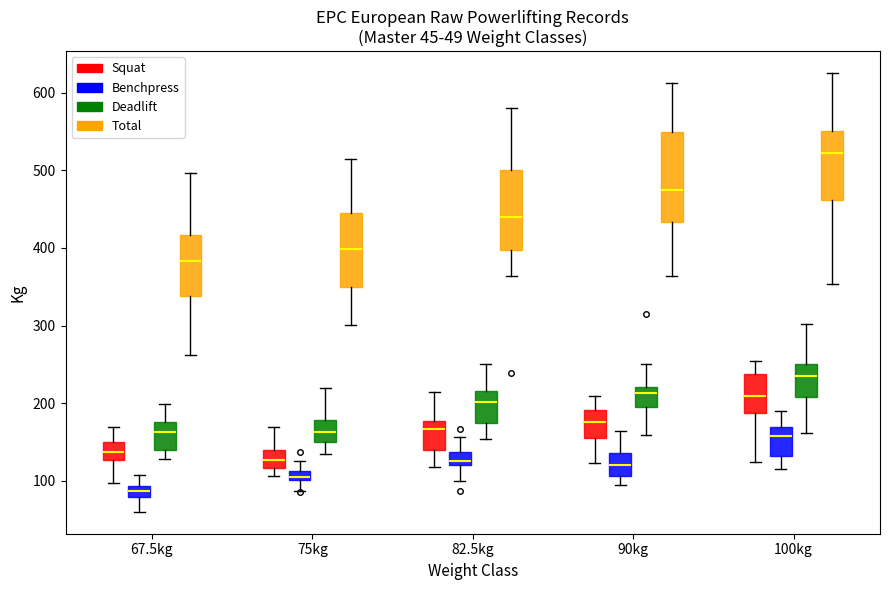

Which box has the highest median line?

100kg (Total)